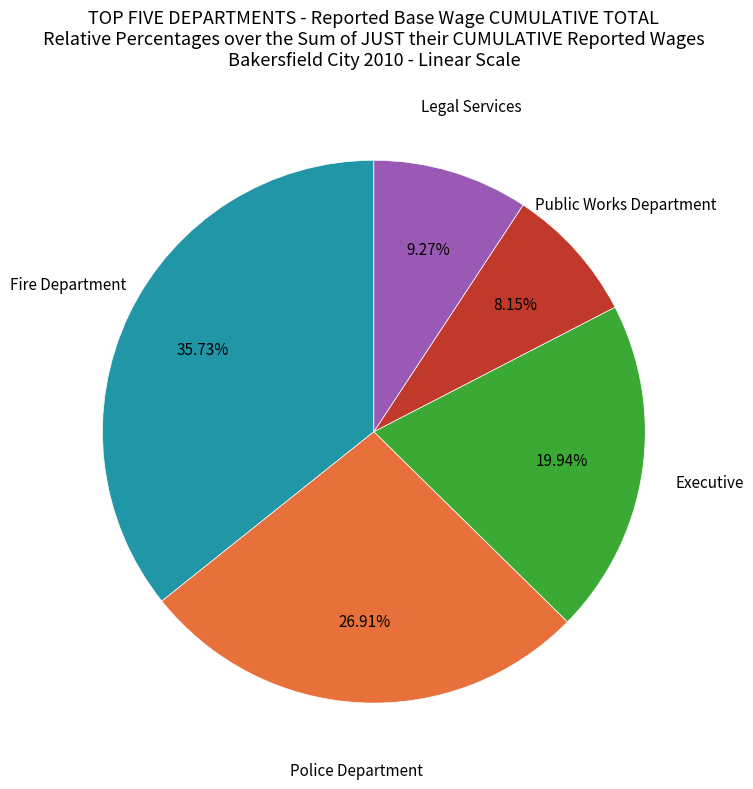

Count the number of slices in the pie.

5